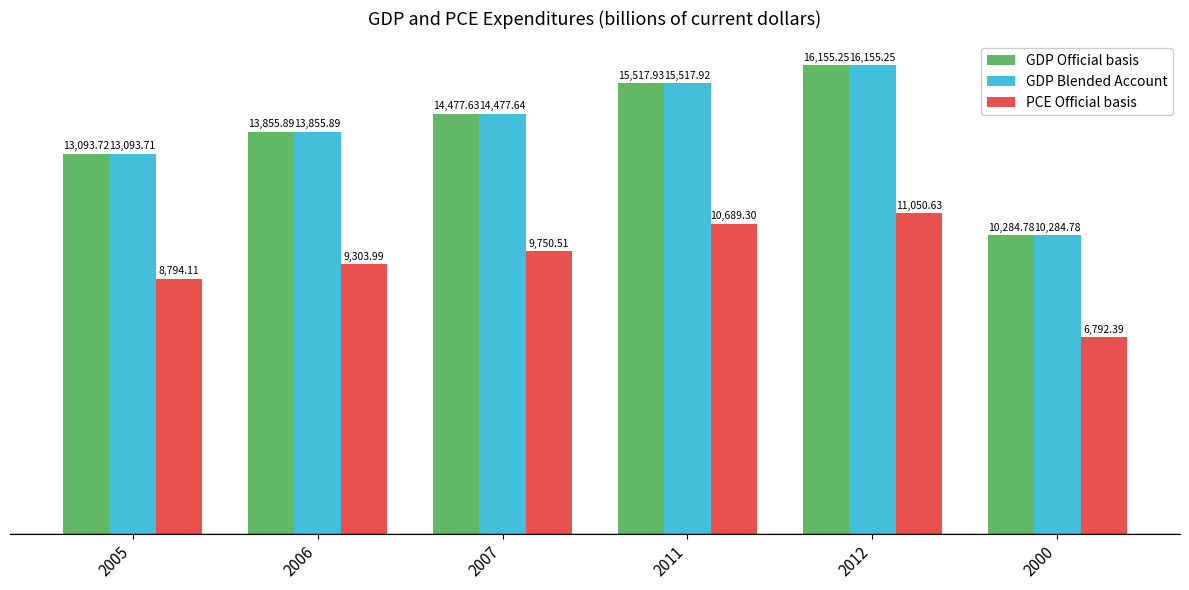

What is the total value across all series at 2007?

38705.8